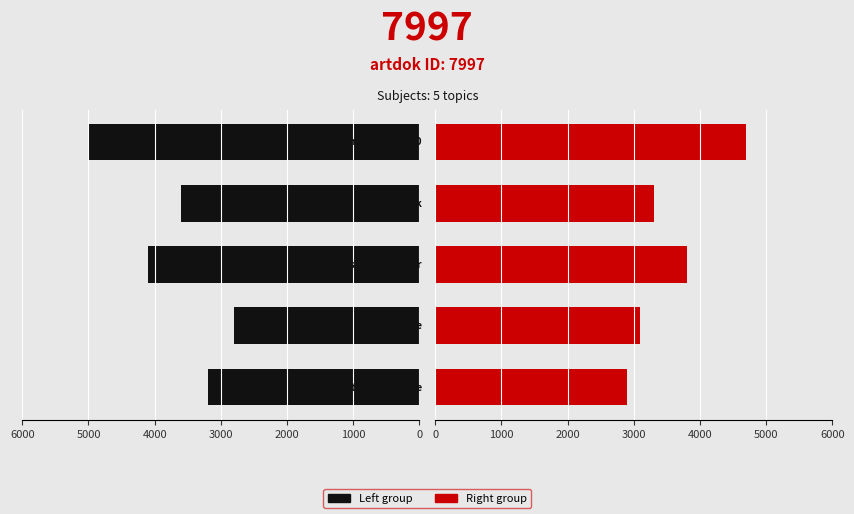

What is the spread (max minus min) of values at 0?

300